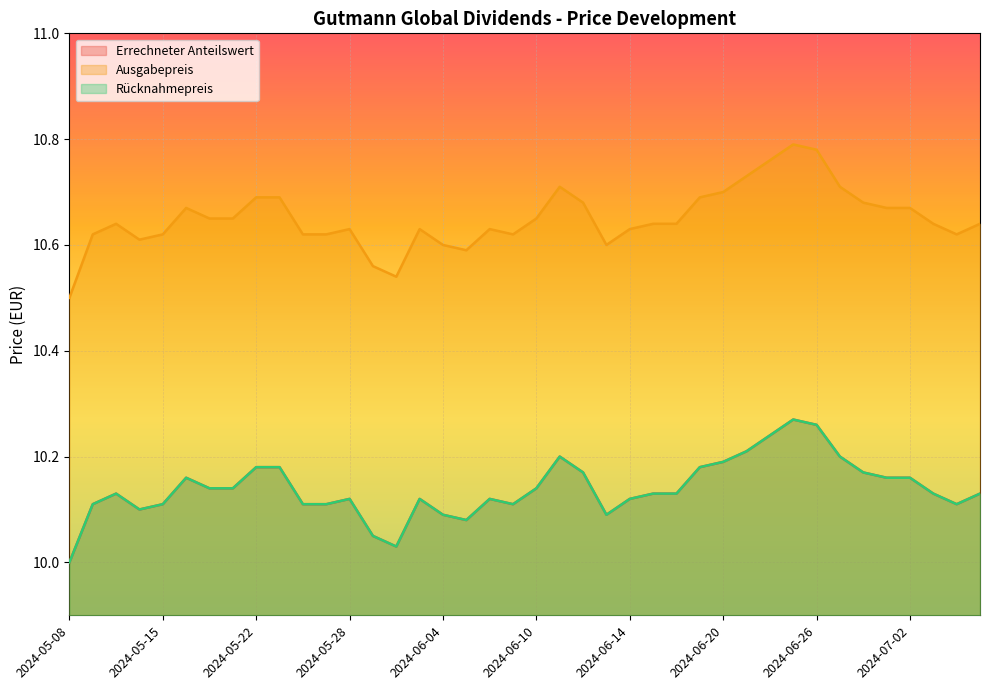

Reading left to right, what are all the values shown in this chart?

Errechneter Anteilswert: 10.0	10.1	10.1	10.1	10.1	10.2	10.1	10.1	10.2	10.2	10.1	10.1	10.1	10.1	10.0	10.1	10.1	10.1	10.1	10.1	10.1	10.2	10.2	10.1	10.1	10.1	10.1	10.2	10.2	10.2	10.2	10.3	10.3	10.2	10.2	10.2	10.2	10.1	10.1	10.1
Ausgabepreis: 10.5	10.6	10.6	10.6	10.6	10.7	10.7	10.7	10.7	10.7	10.6	10.6	10.6	10.6	10.5	10.6	10.6	10.6	10.6	10.6	10.7	10.7	10.7	10.6	10.6	10.6	10.6	10.7	10.7	10.7	10.8	10.8	10.8	10.7	10.7	10.7	10.7	10.6	10.6	10.6
Rücknahmepreis: 10.0	10.1	10.1	10.1	10.1	10.2	10.1	10.1	10.2	10.2	10.1	10.1	10.1	10.1	10.0	10.1	10.1	10.1	10.1	10.1	10.1	10.2	10.2	10.1	10.1	10.1	10.1	10.2	10.2	10.2	10.2	10.3	10.3	10.2	10.2	10.2	10.2	10.1	10.1	10.1